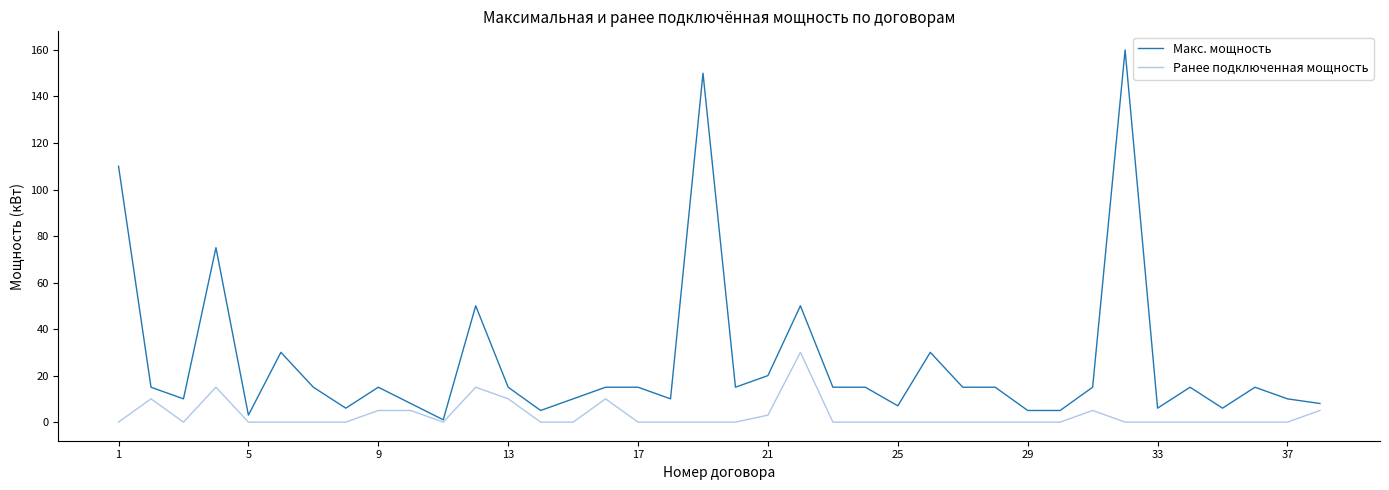

Rank the series by their average value, from highest to lowest.

Макс. мощность, Ранее подключенная мощность